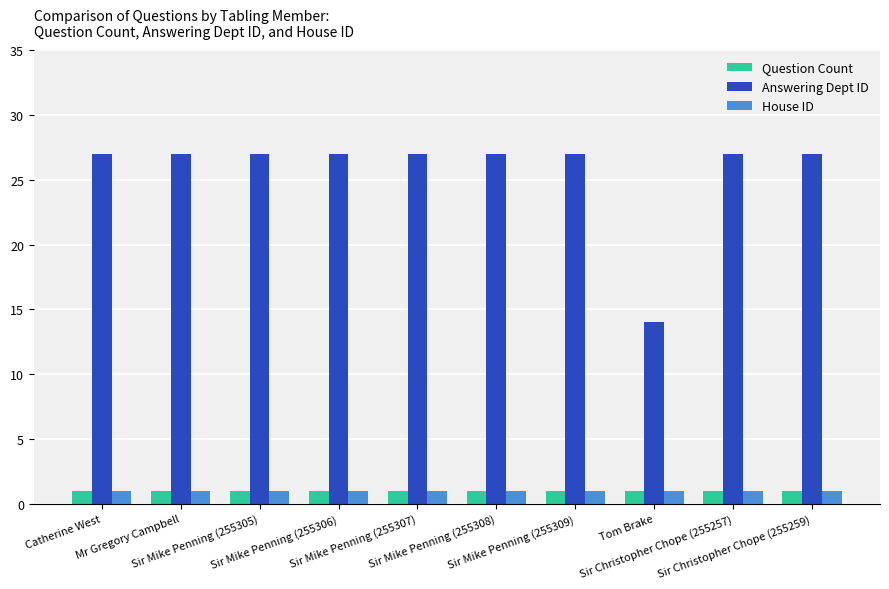

At how many categories does at least one series exceed 18?

9